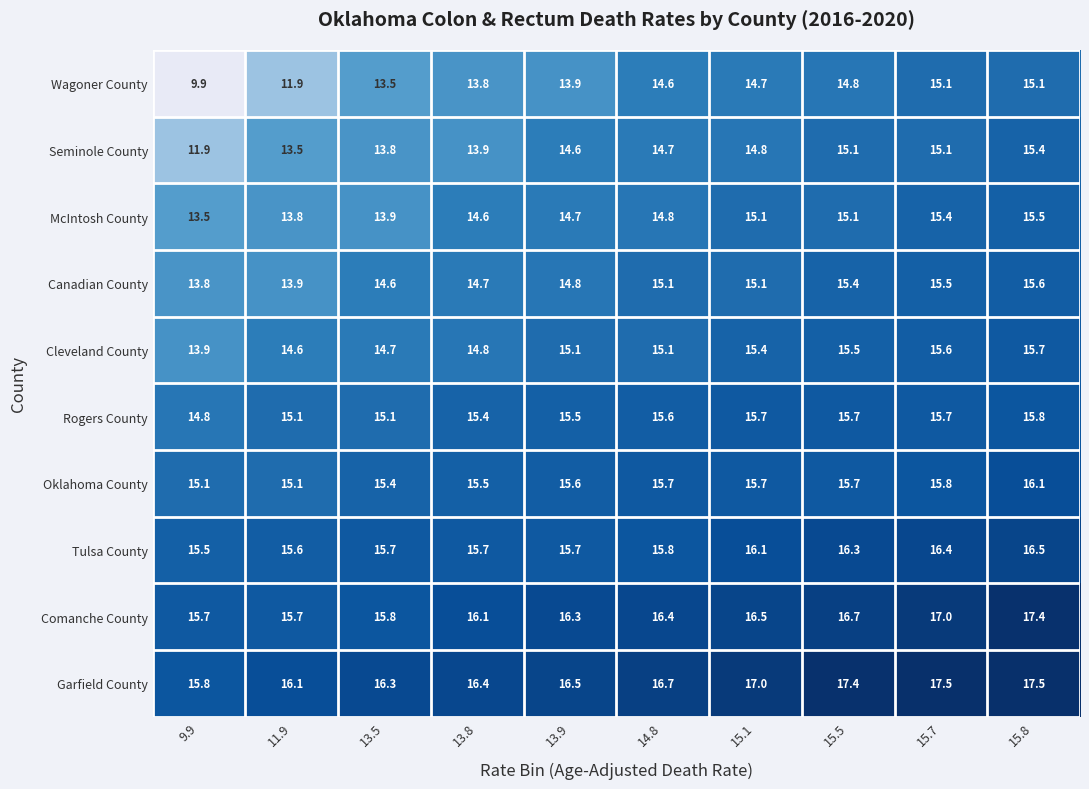

True or false: Wagoner County has a value of 14.7 at 15.1.

True